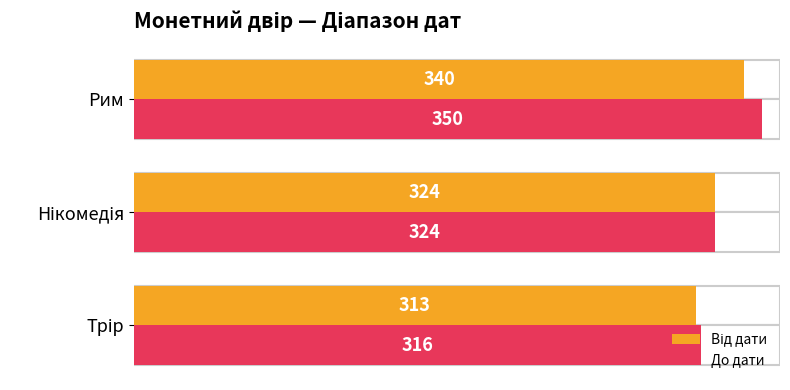

What is the minimum value for До дати?

316